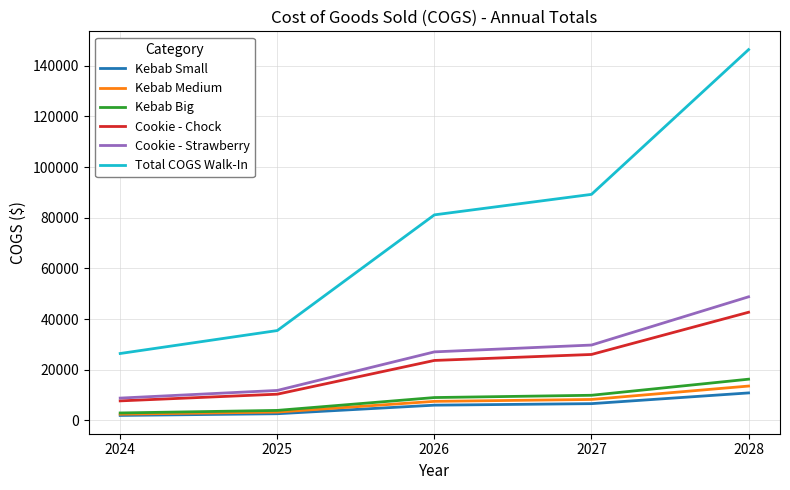

What are all the series names shown in the legend?

Kebab Small, Kebab Medium, Kebab Big, Cookie - Chock, Cookie - Strawberry, Total COGS Walk-In